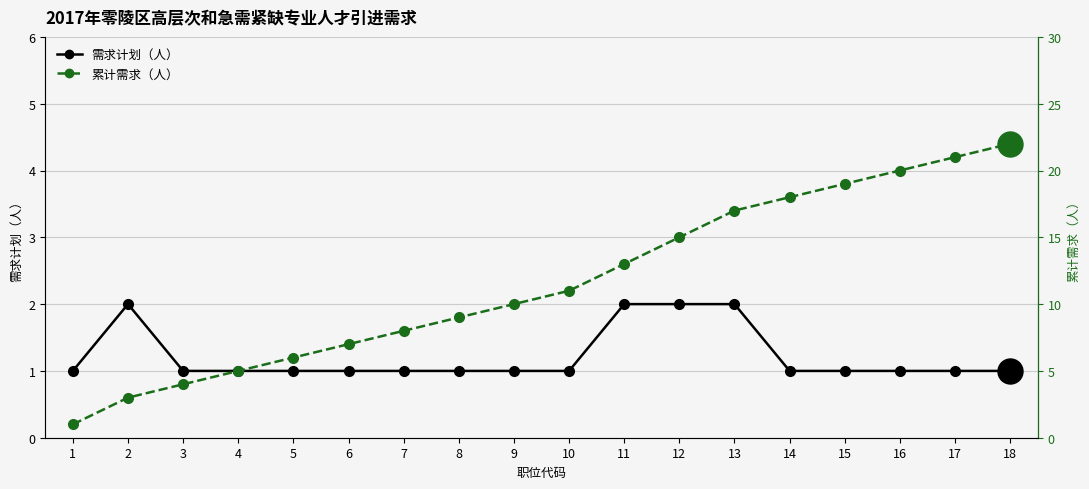

Rank the categories by 累计需求（人） value from highest to lowest.

18, 17, 16, 15, 14, 13, 12, 11, 10, 9, 8, 7, 6, 5, 4, 3, 2, 1